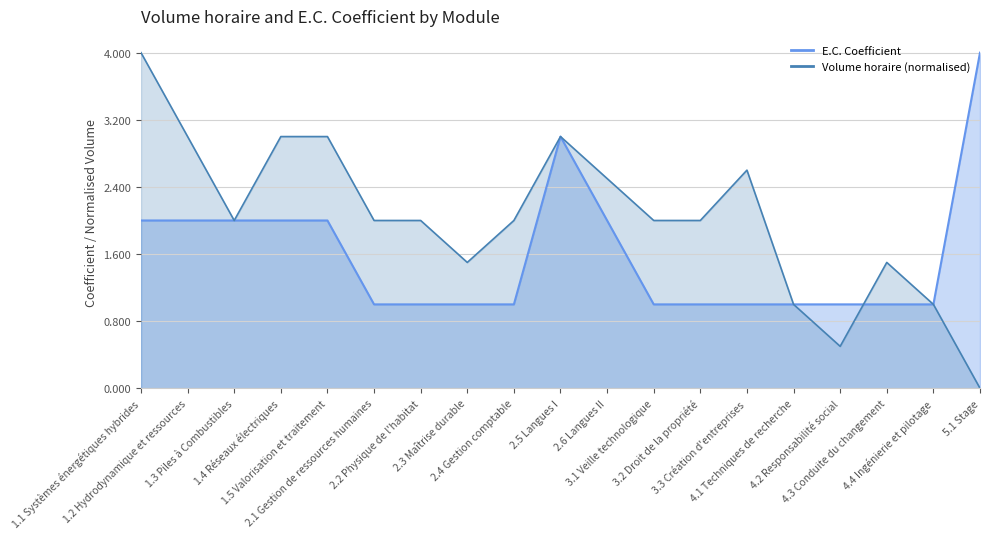

How many values in Volume horaire Total are above zero?

18